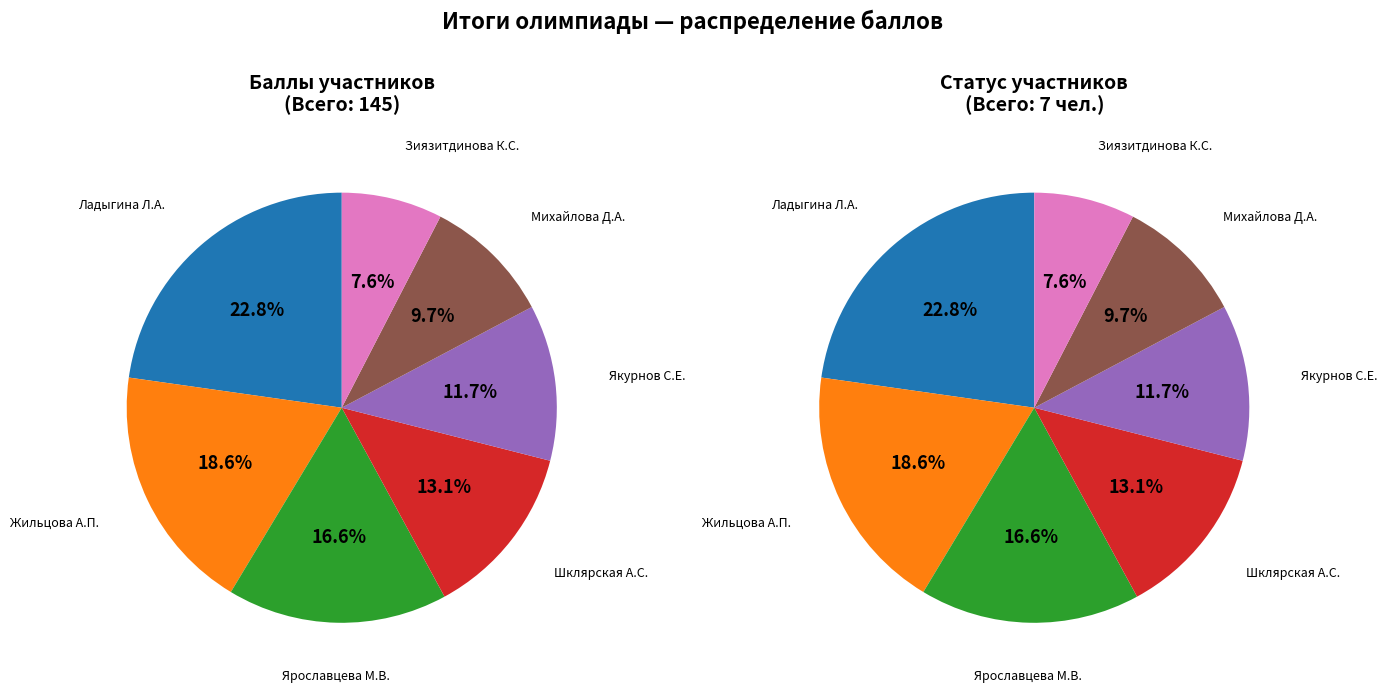

What is the change in value from Якурнов Степан Евгеньевич to Михайлова Дарья Антоновна?

-3